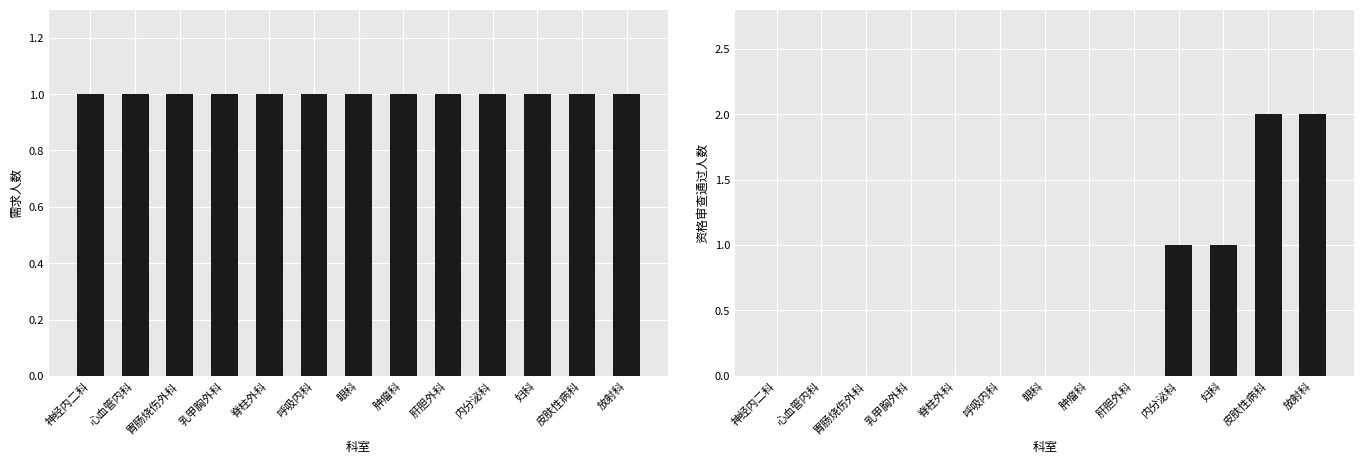

Is the value of 资格审查通过人数 at 肝胆外科 greater than the value of 需求人数 at 脊柱外科?

No